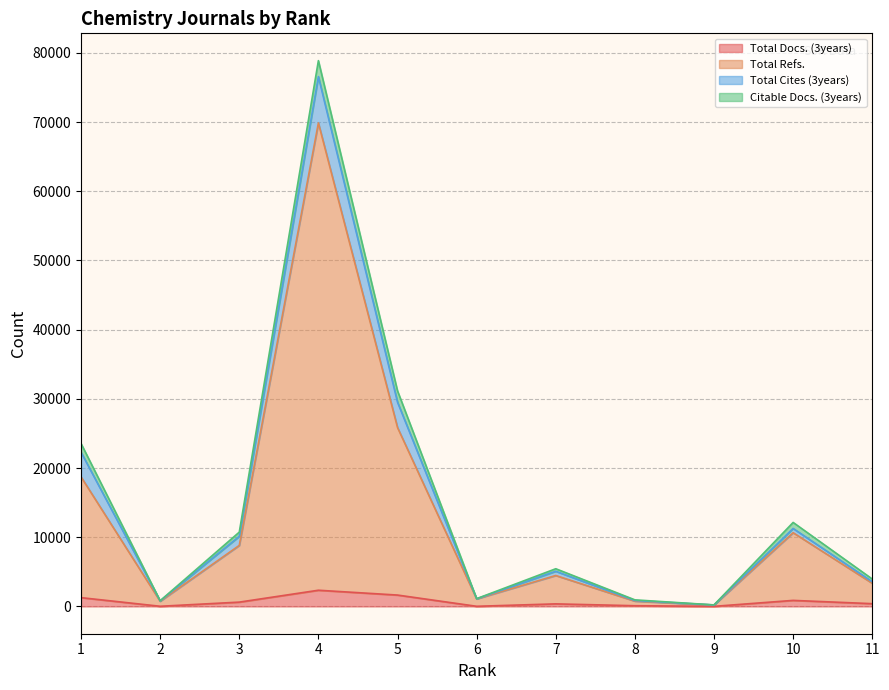

Which series has the largest range (max minus min)?

Total Refs.